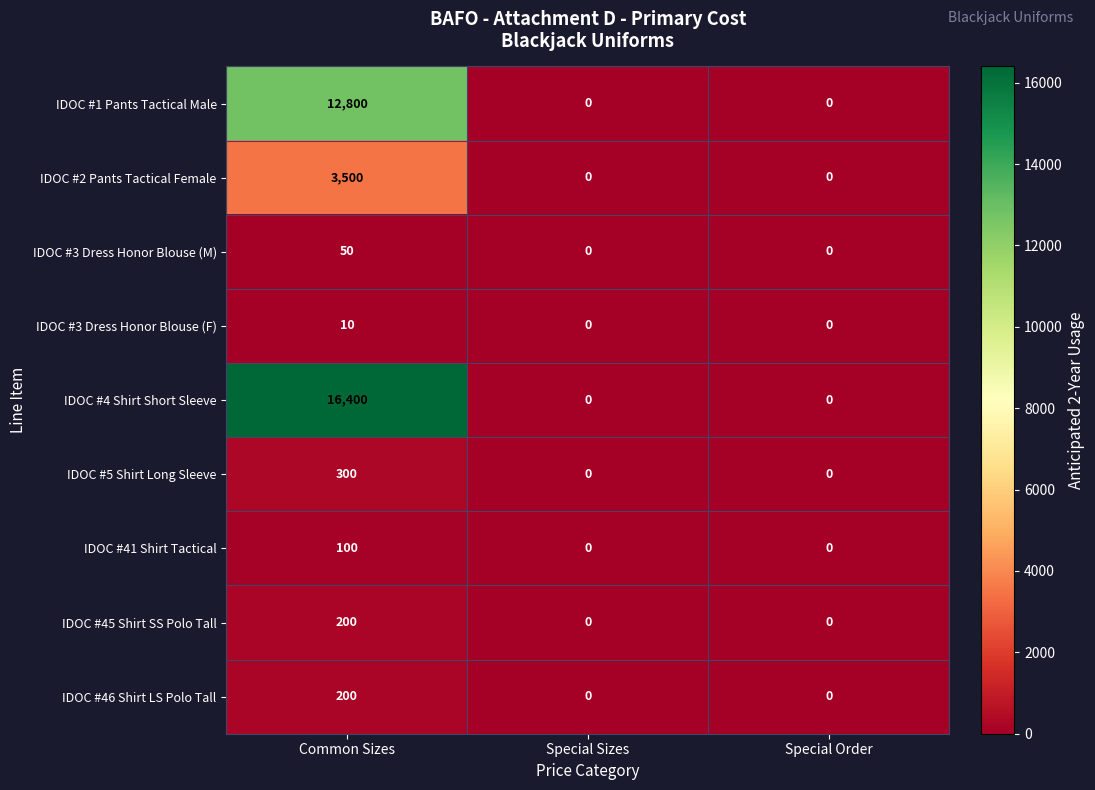

At which label does IDOC #5 Shirt Long Sleeve reach its peak?

Common Sizes